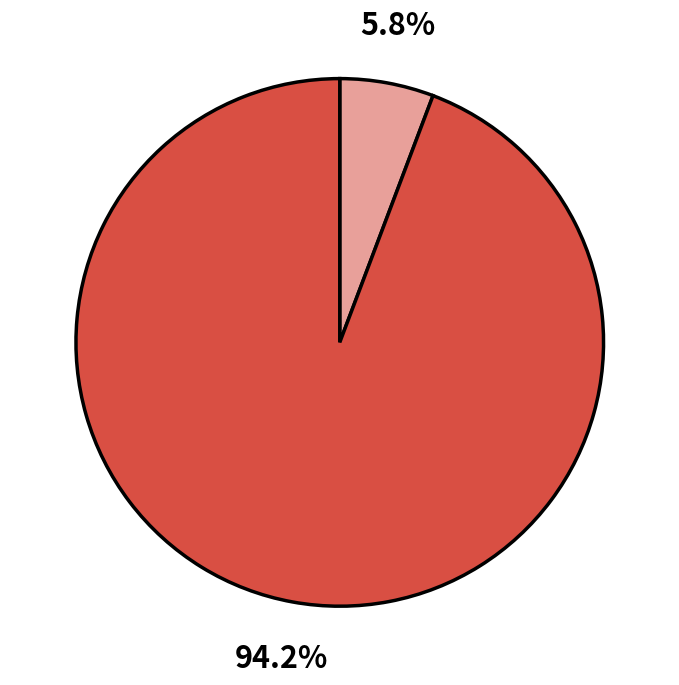

To the nearest percent, what is the difference between the largest and smallest slice percentages?

88%